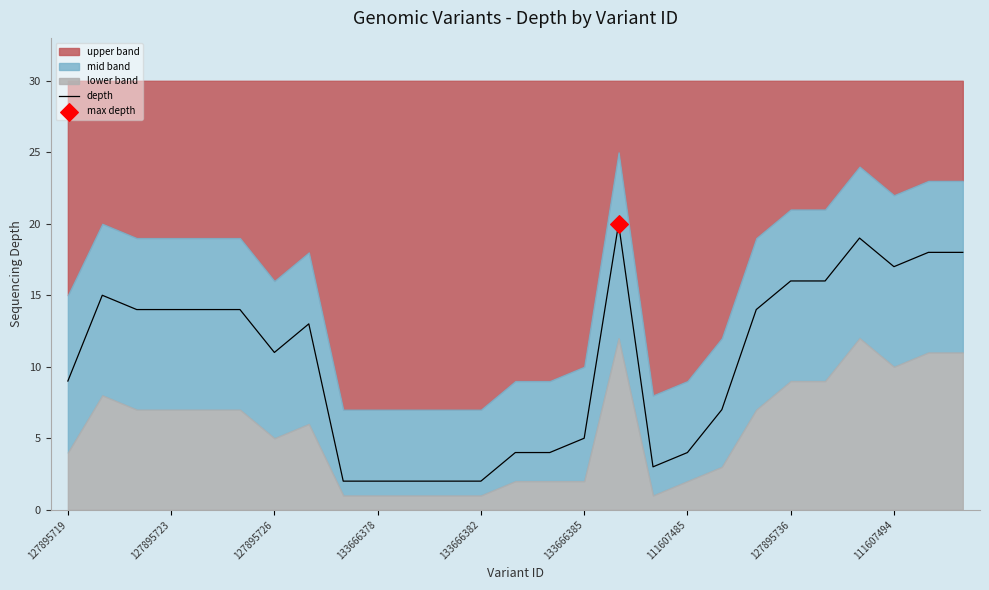

Is it true that depth equals 11 at 127895726?

True